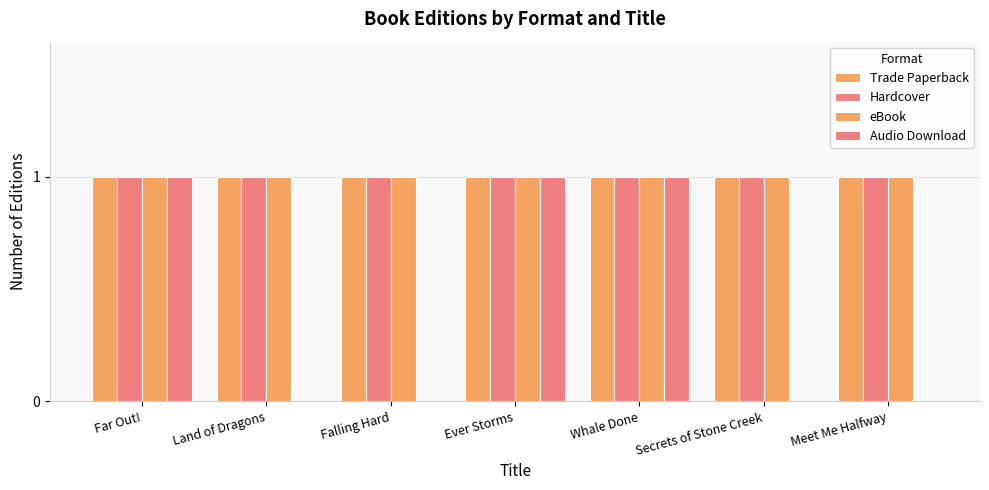

Between Land of Dragons and Far Out!, which is larger?

Land of Dragons